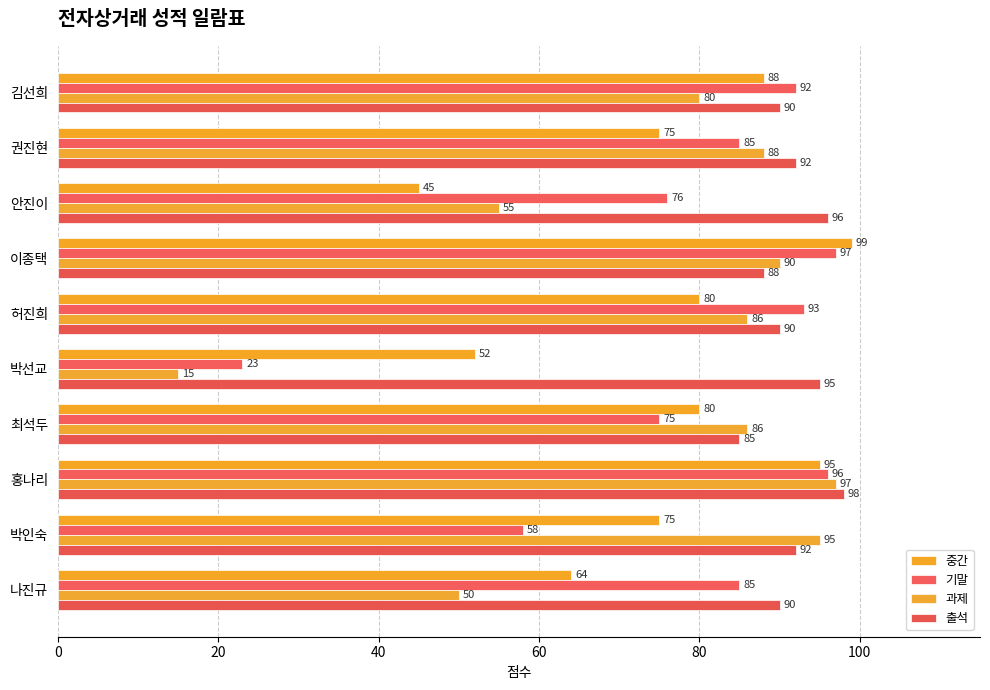

How many data points in 과제 are less than 86?

4